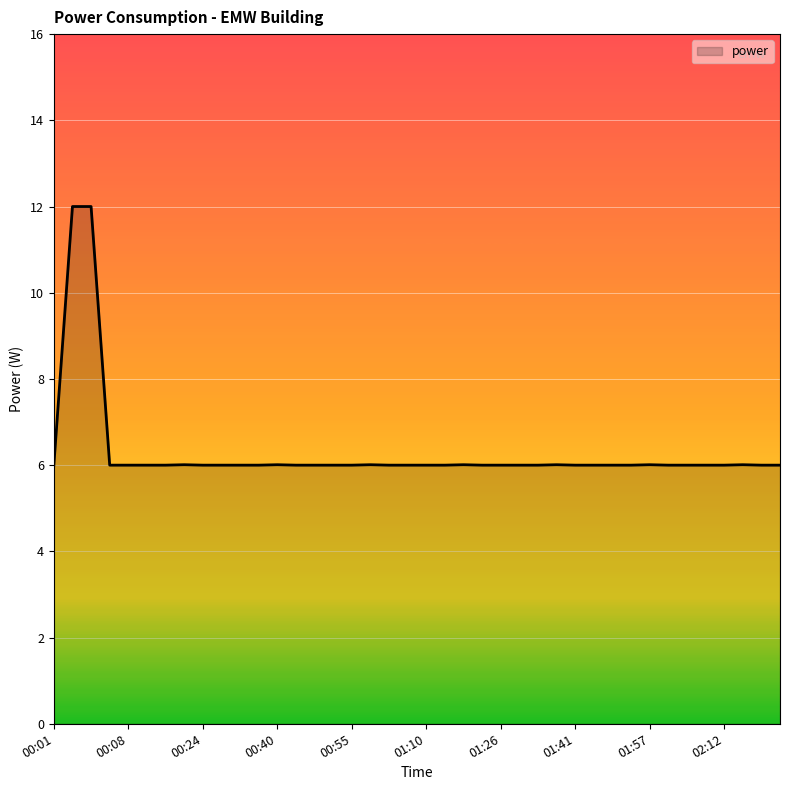

How many series are shown in this chart?

1